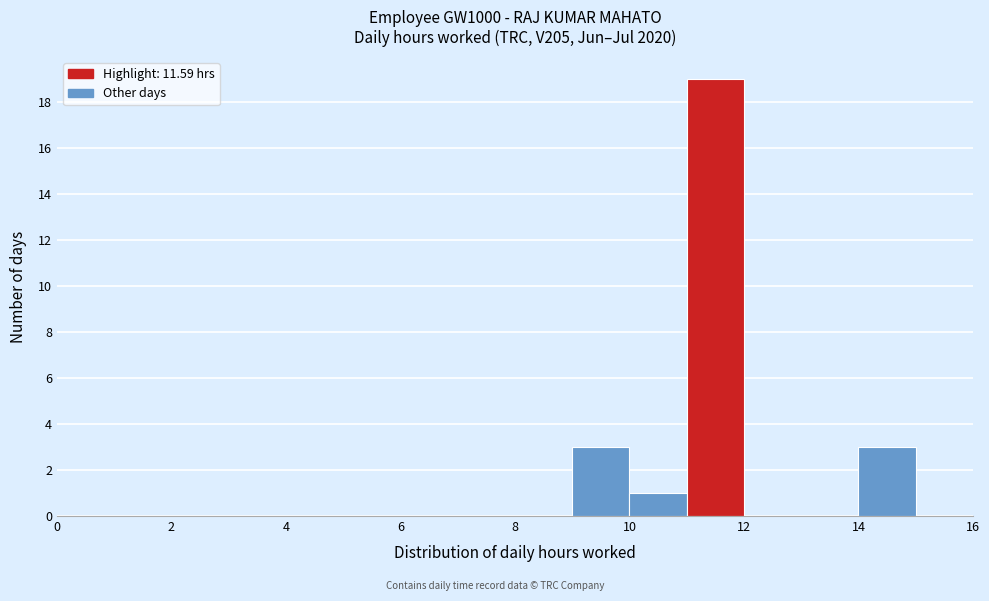

How tall is the bar that spans 14 to 15 on the x-axis? The values are not printed on the chart, so give them approximately, as read against the axis.

3